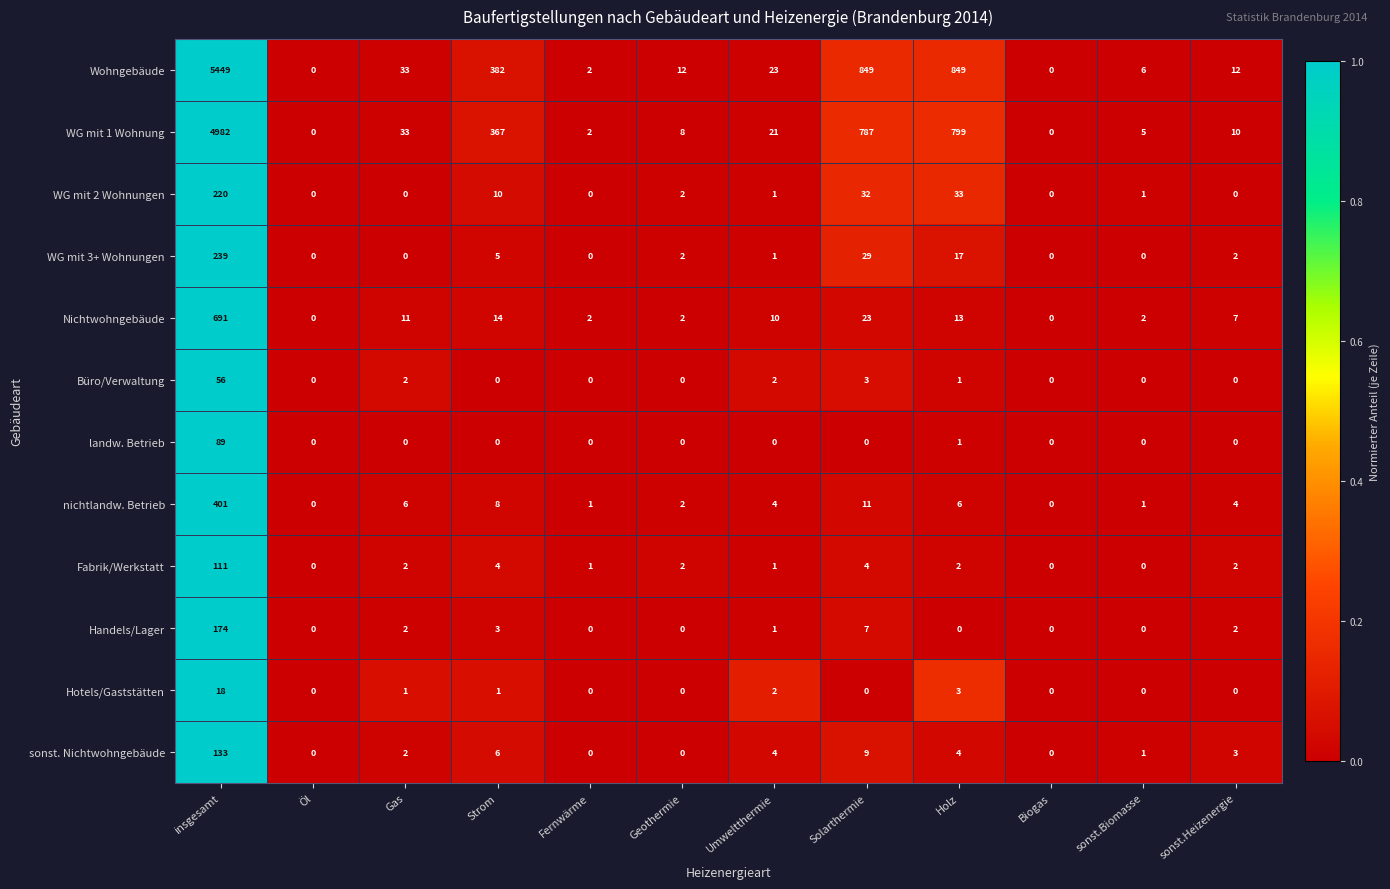

At which category is the sum across all series the highest?

insgesamt